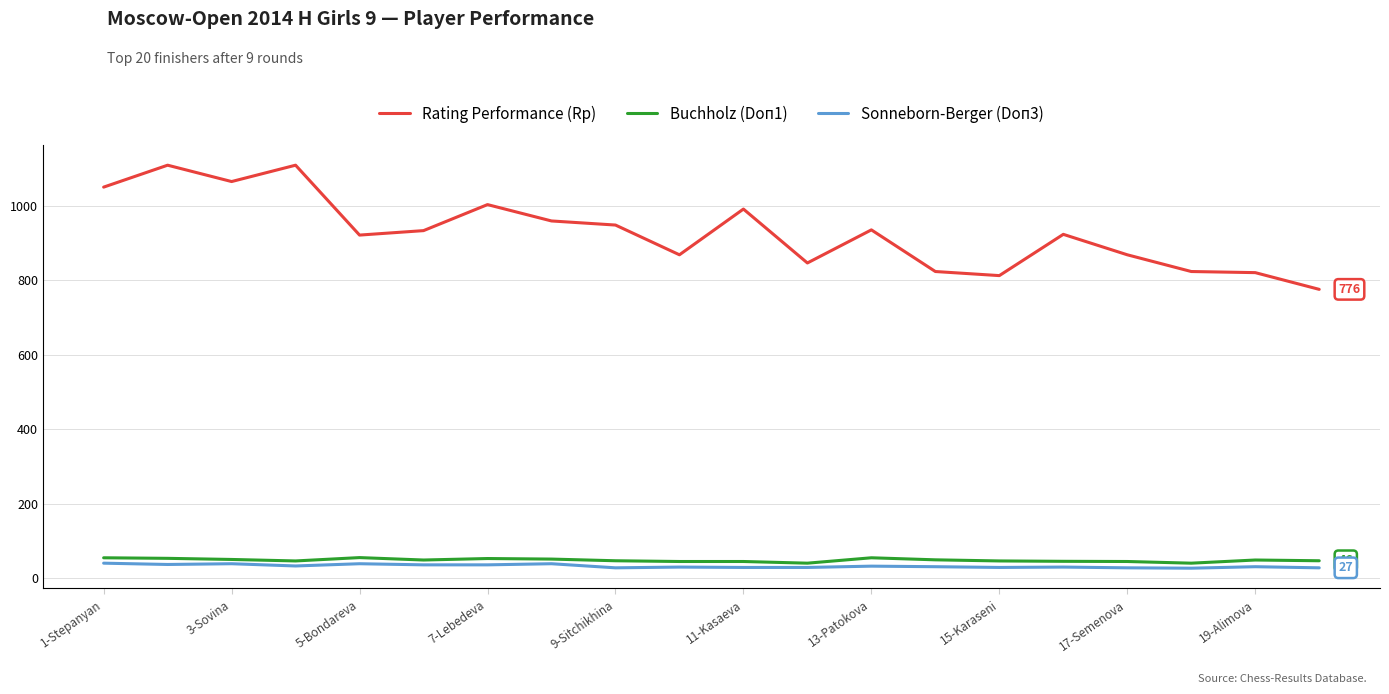

True or false: Rating Performance (Rp) and Sonneborn-Berger (Doп3) cross at least once.

False